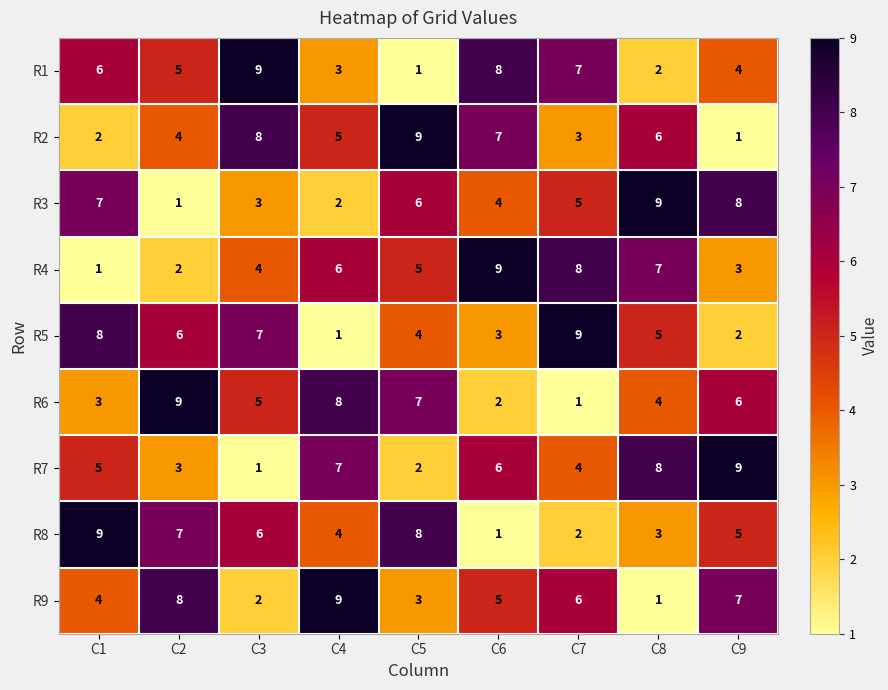

How many categories are shown in the chart?

9